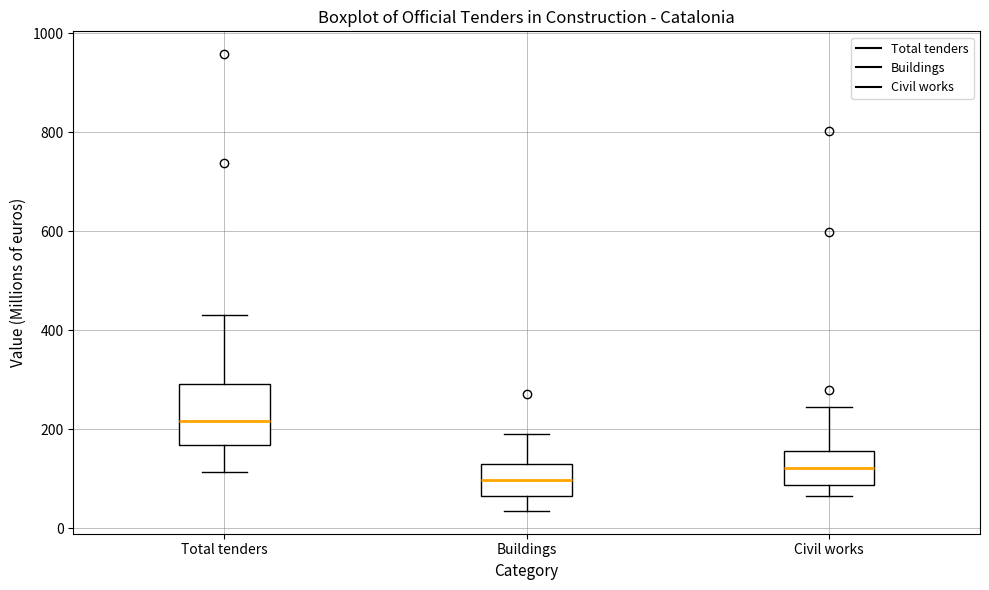

Where does the lower whisker of the box for Total tenders end on the y-axis? The values are not printed on the chart, so give them approximately, as read against the axis.

120